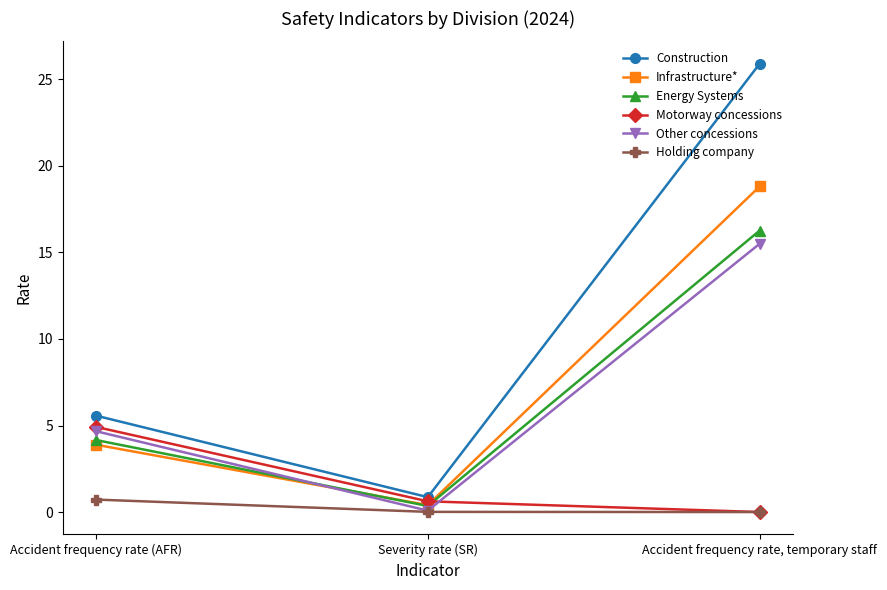

Is it true that Other concessions equals 15.5 at Accident frequency rate, temporary staff?

True